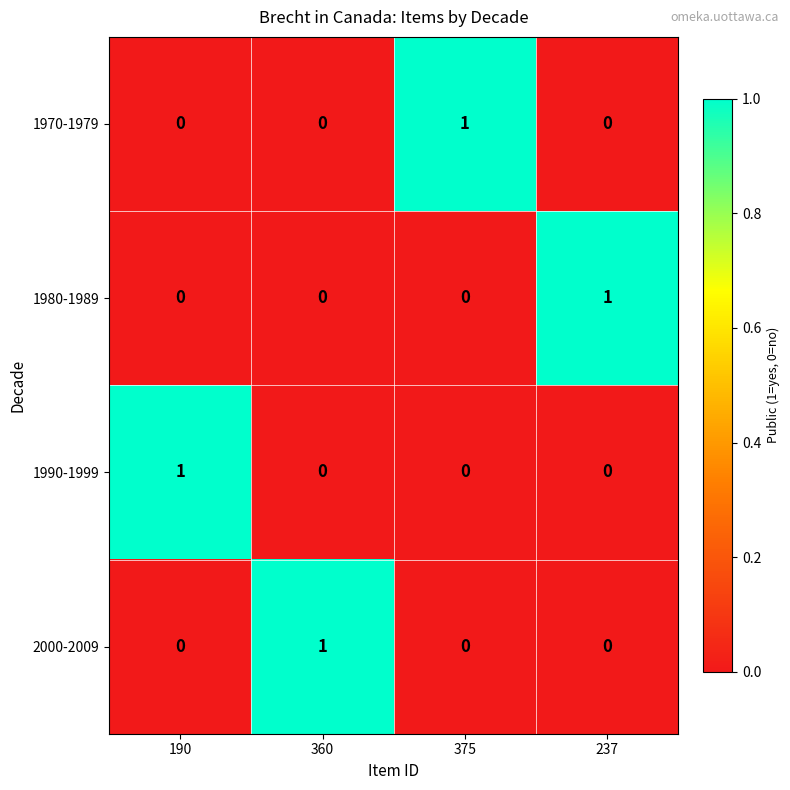

At how many categories does at least one series exceed 0?

4